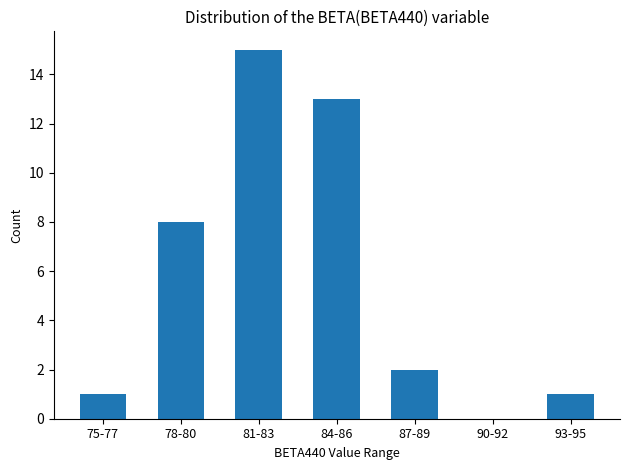

Approximately how many times larger is the value at 81-83 compared to 75-77?

15.0